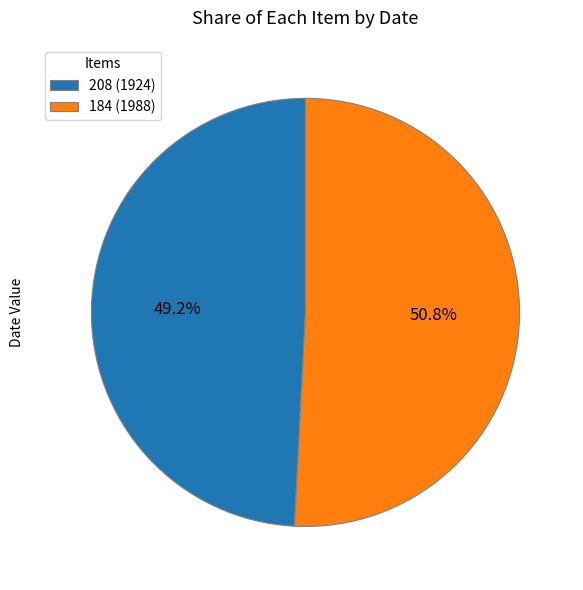

To the nearest percent, what is the difference between the 184 (1988) and 208 (1924) slice percentages?

2%